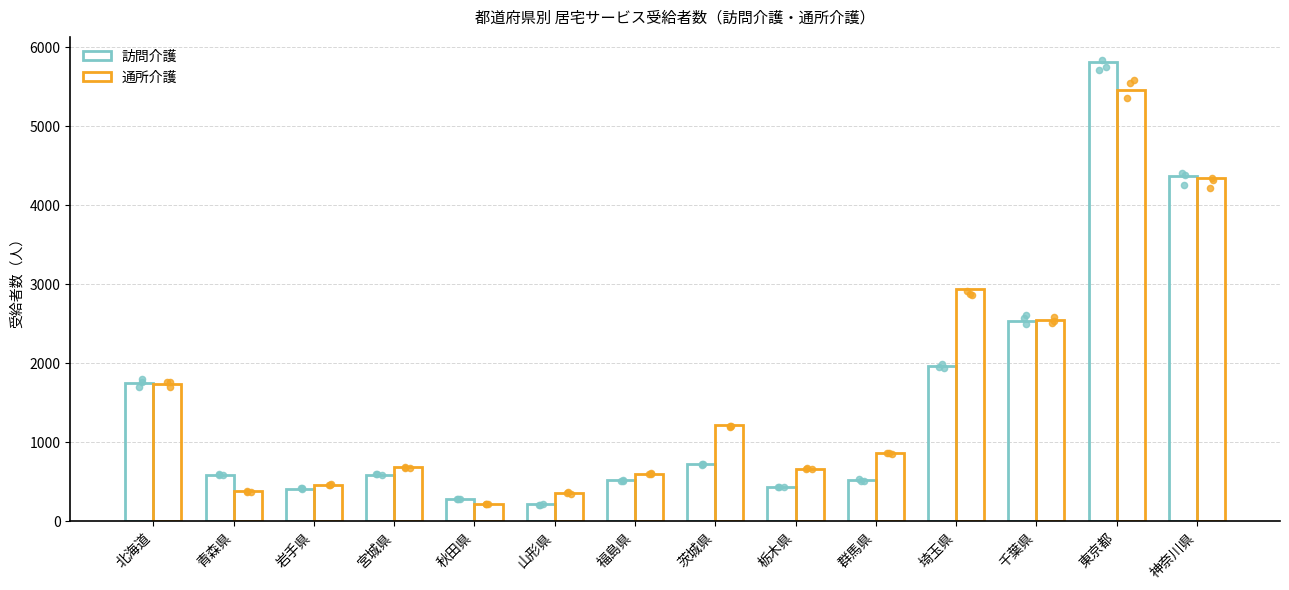

At how many categories does at least one series exceed 2398?

4